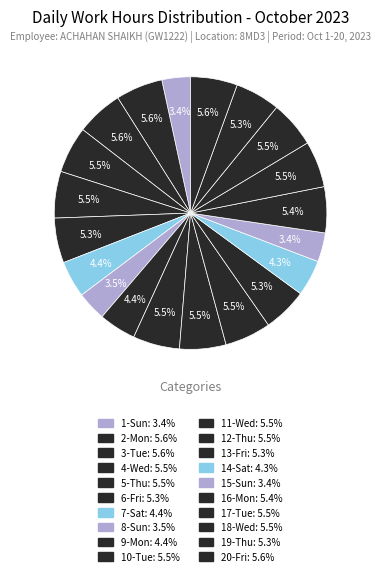

Which slice is the smallest?

1-Sun